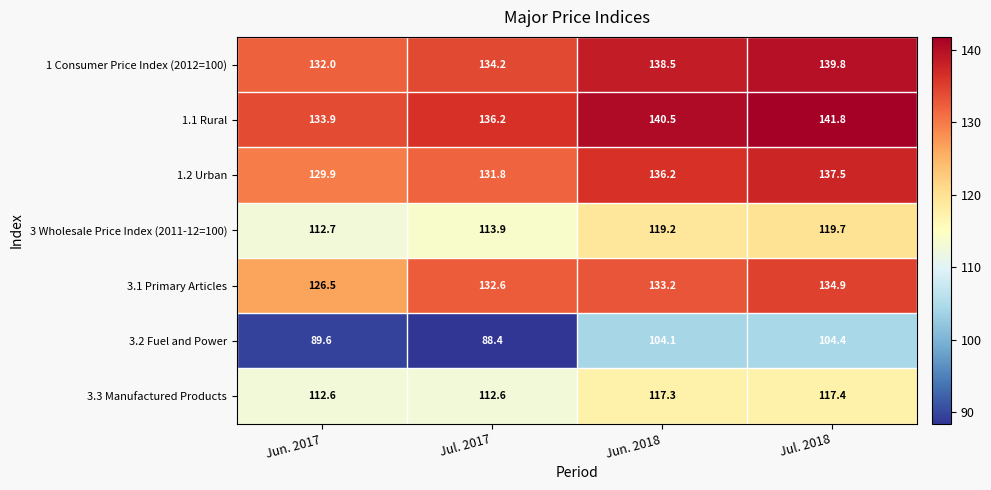

Read the 3.2 Fuel and Power value at Jul. 2017.

88.4